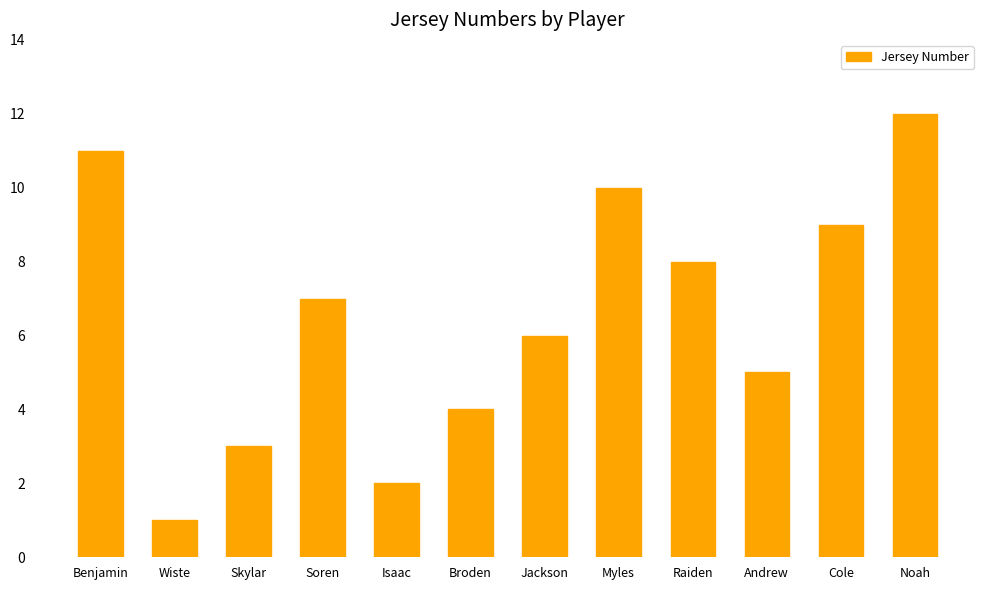

What is the label of the 1st bar from the right?

Noah